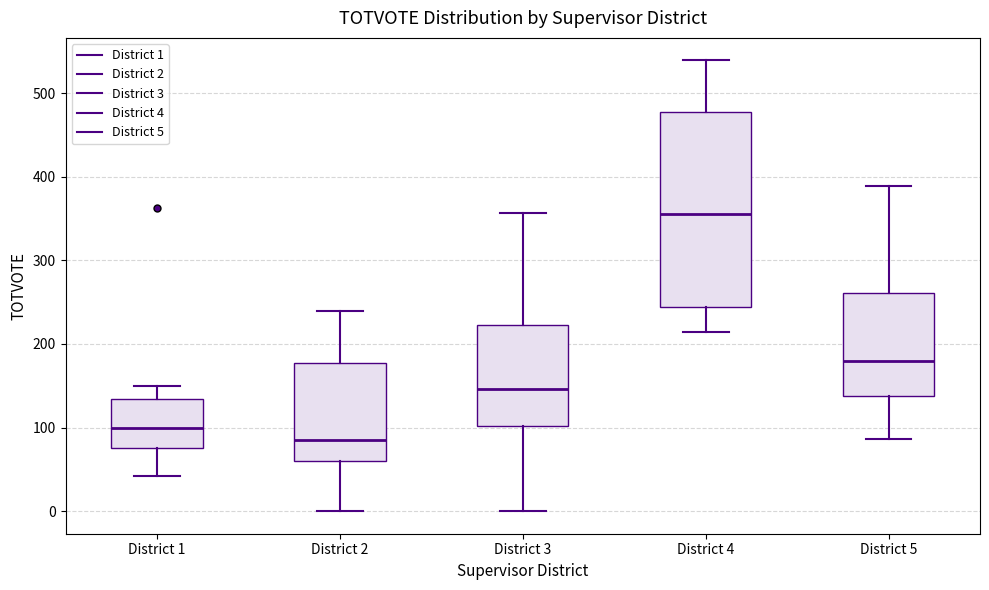

Which box has the lowest median line?

District 2